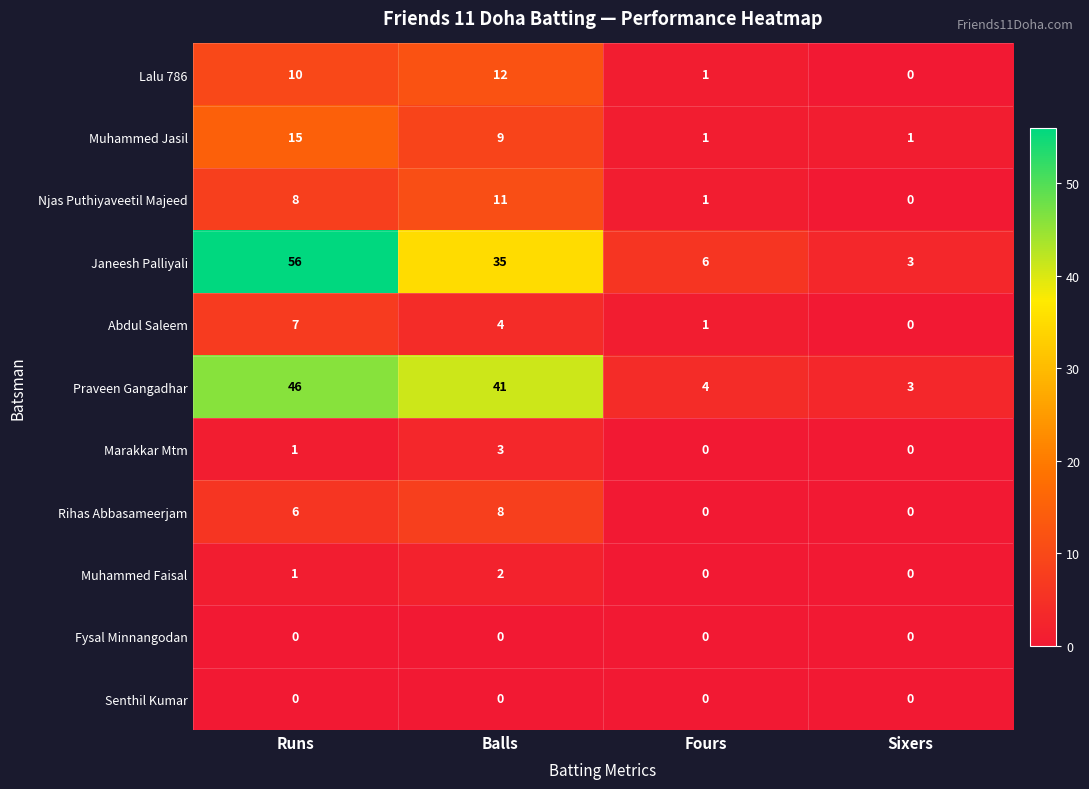

Between Runs and Balls, which series saw the biggest shift?

Janeesh Palliyali